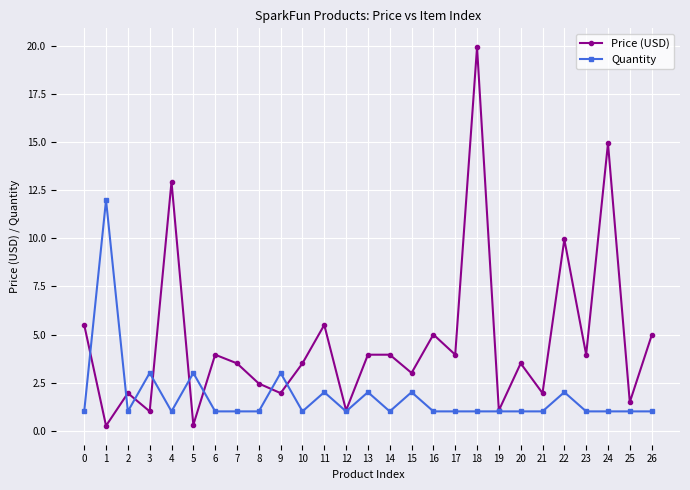

Which series has the largest total across all categories?

Price (USD)